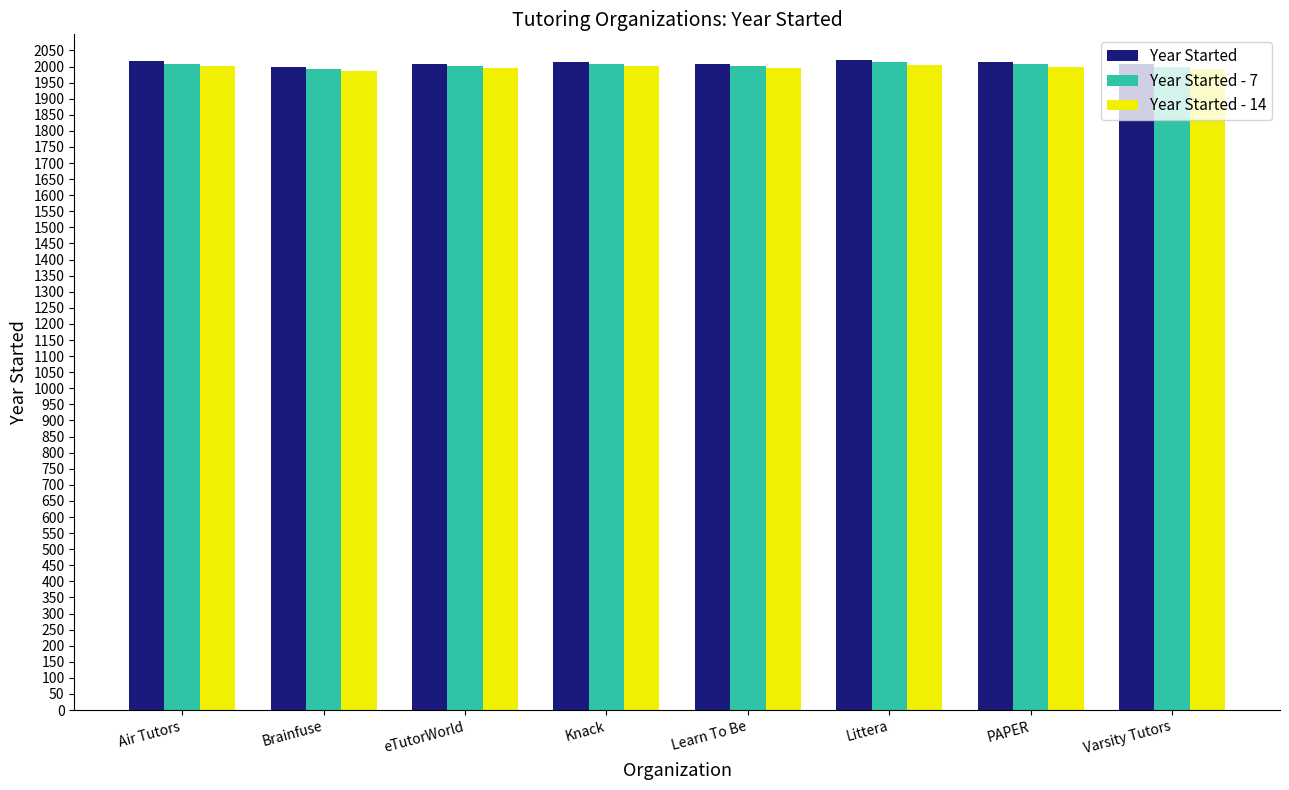

What is the sum of all Year Started - 14 values?

15975